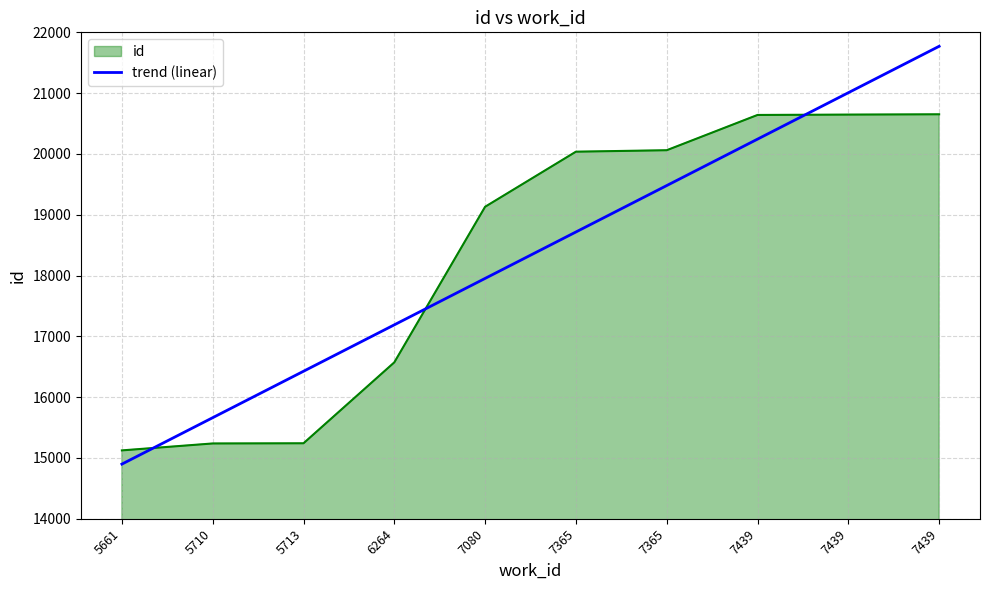

Which category has the lowest value across all series?

5661